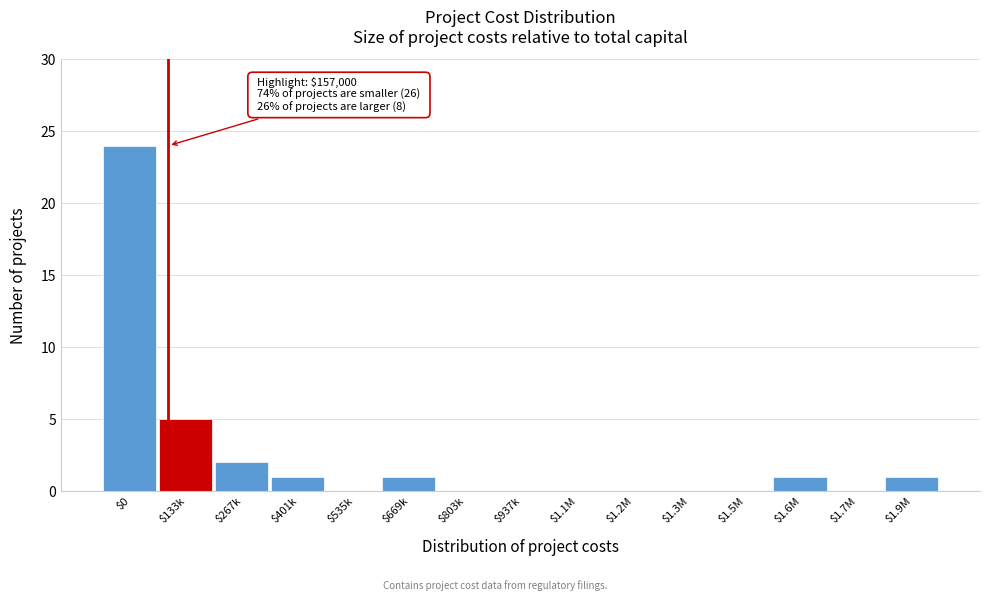

What is the sum of all values?

35